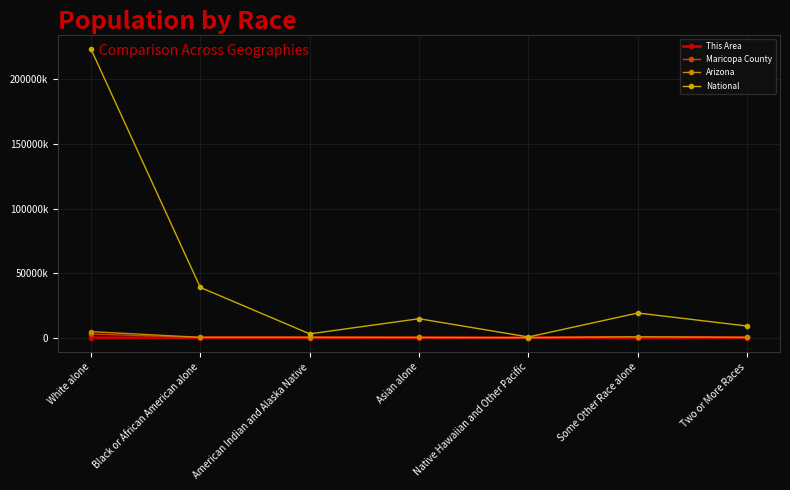

At which category does National reach its first local peak?

Asian alone